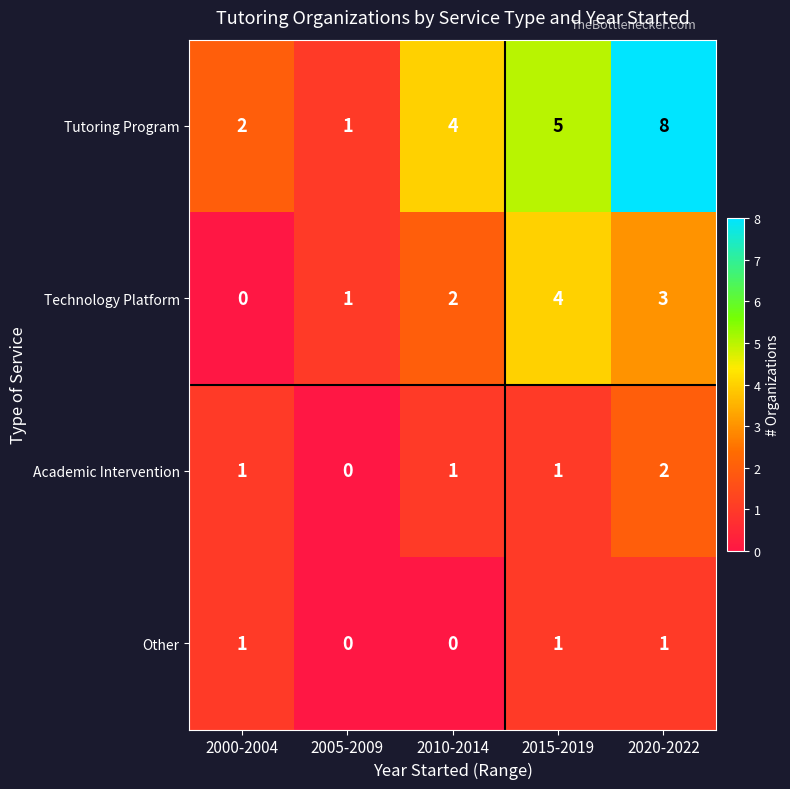

Reading left to right, list all the values displayed in this chart.

Tutoring Program: 2	1	4	5	8
Technology Platform: 0	1	2	4	3
Academic Intervention: 1	0	1	1	2
Other: 1	0	0	1	1